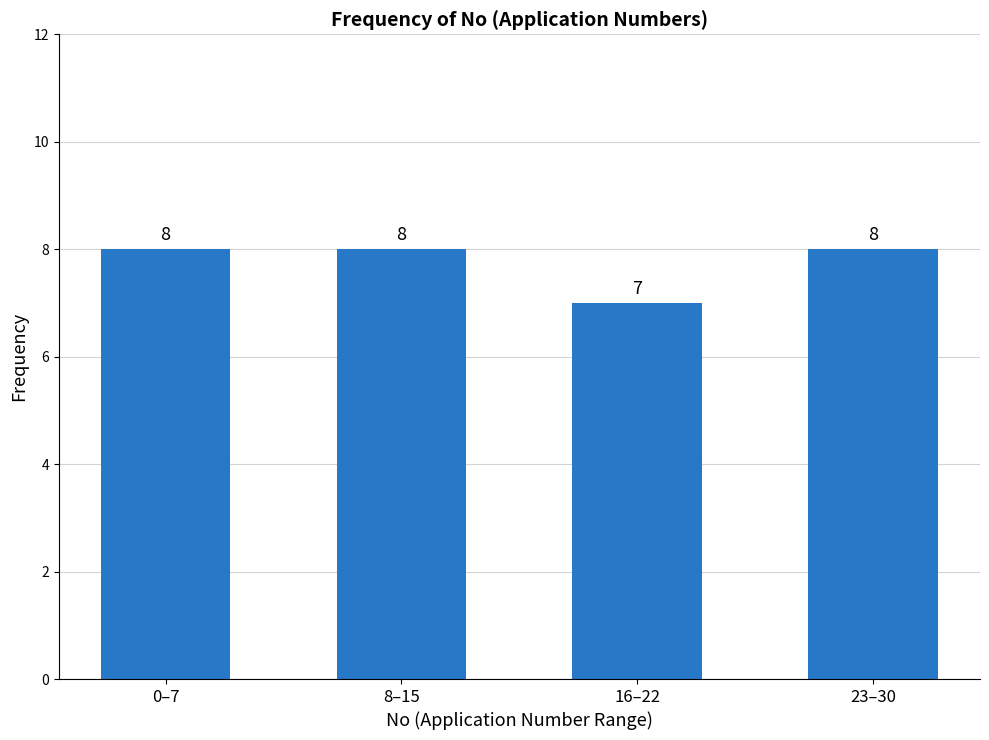

What position from the right is 0–7?

4